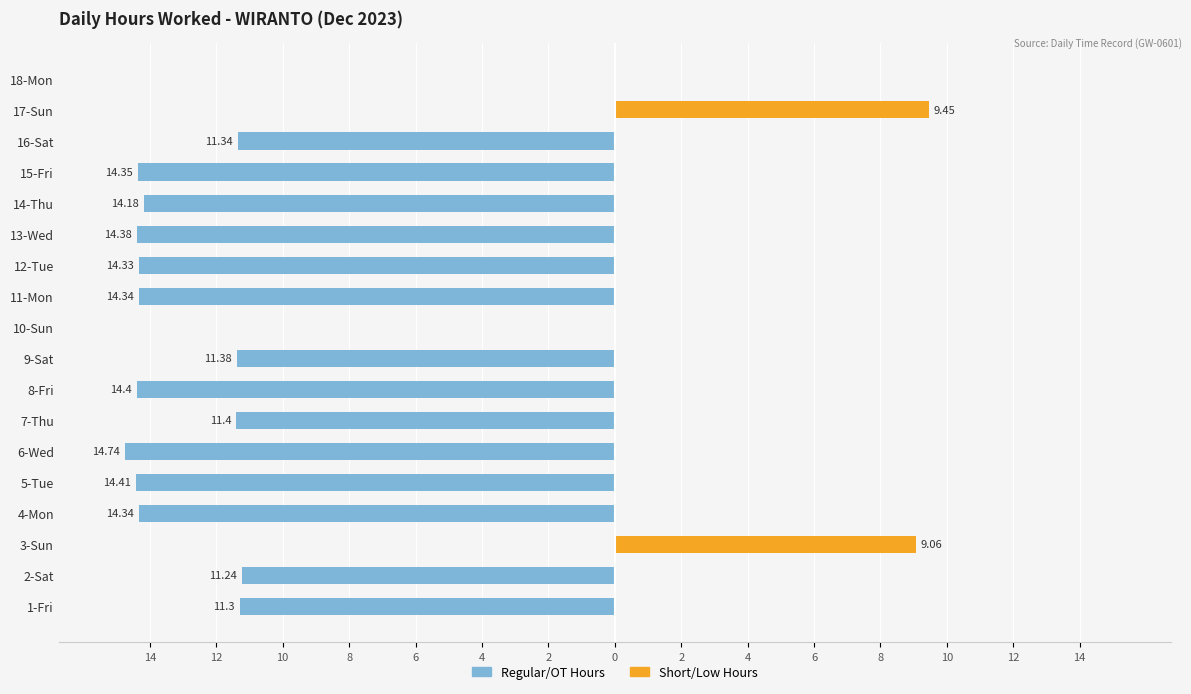

Reading left to right, list all the values displayed in this chart.

Regular/OT Hours: -11.3	-11.2	0.0	-14.3	-14.4	-14.7	-11.4	-14.4	-11.4	0.0	-14.3	-14.3	-14.4	-14.2	-14.3	-11.3	0.0	0.0
Short/Low Hours: 0.0	0.0	9.1	0.0	0.0	0.0	0.0	0.0	0.0	0.0	0.0	0.0	0.0	0.0	0.0	0.0	9.4	0.0